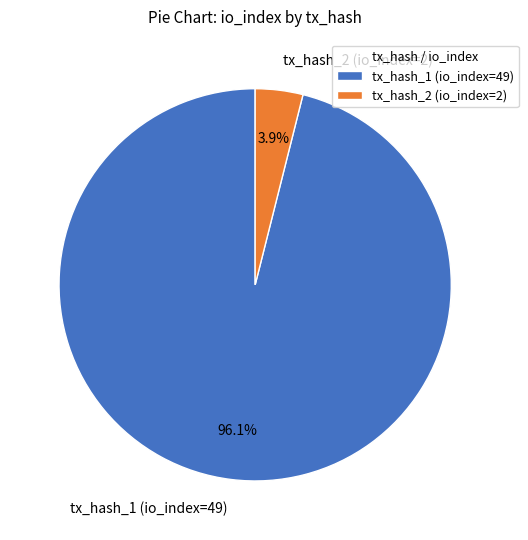

Which has a higher value, tx_hash_2 (io_index=2) or tx_hash_1 (io_index=49)?

tx_hash_1 (io_index=49)